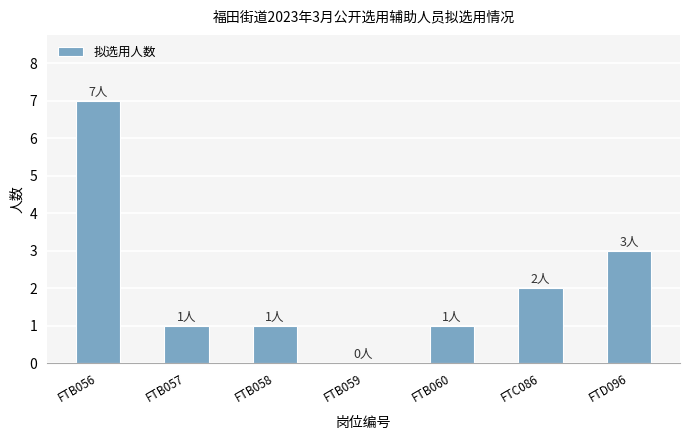

How many series are shown in this chart?

1